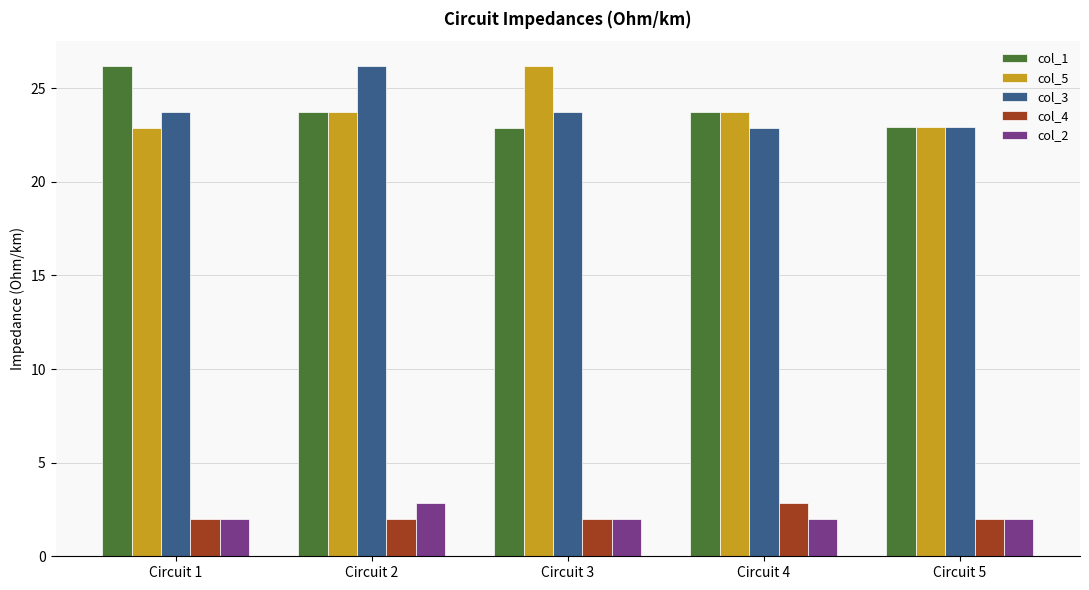

The value of col_5 at Circuit 3 is 26.2. True or false?

True